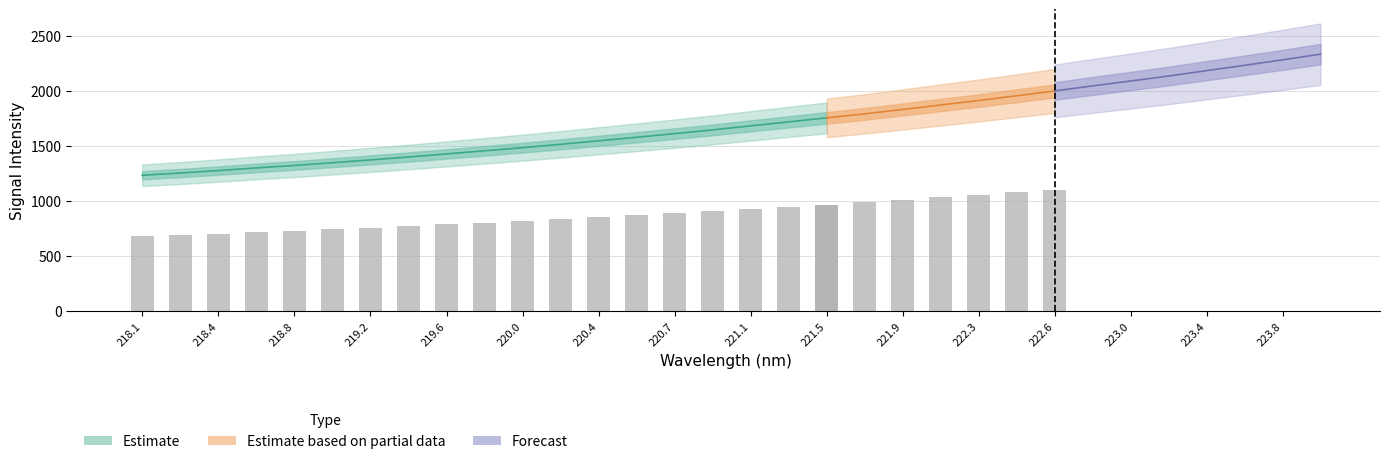

What is the average value of the y series?

1703.8